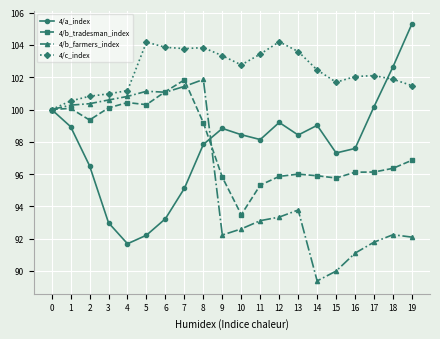

What is the difference between the second highest and second lowest values in the 4/a_index series?

10.4